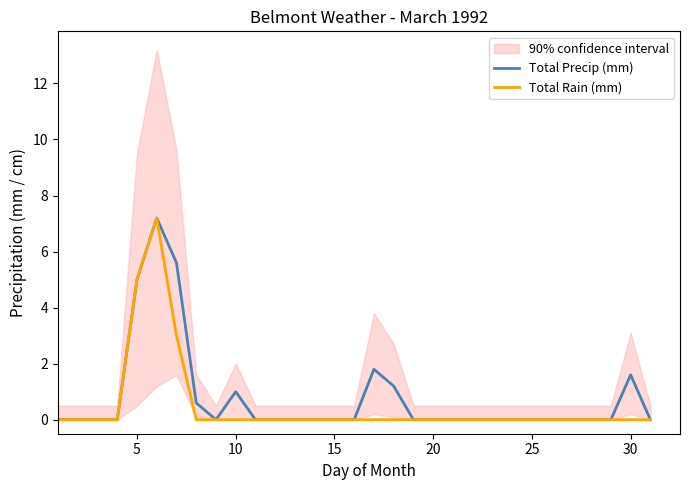

Count the Total Rain (mm) values in the range 0 to 1.

28